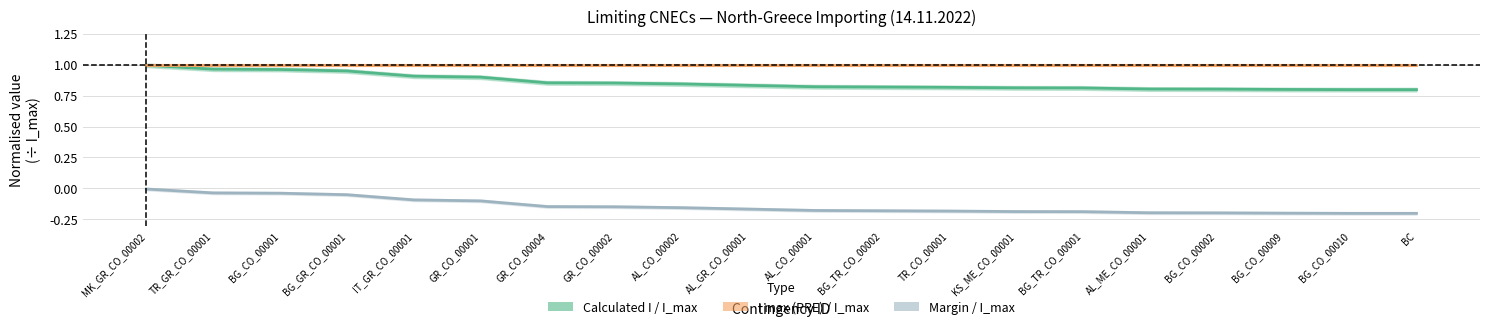

What is the label of the 13th point from the right?

GR_CO_00002